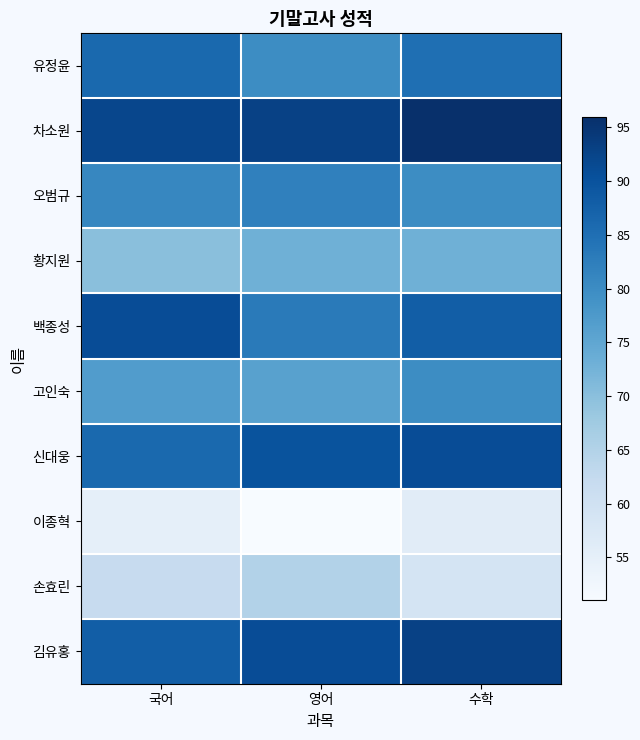

Count the number of data series in this chart.

10